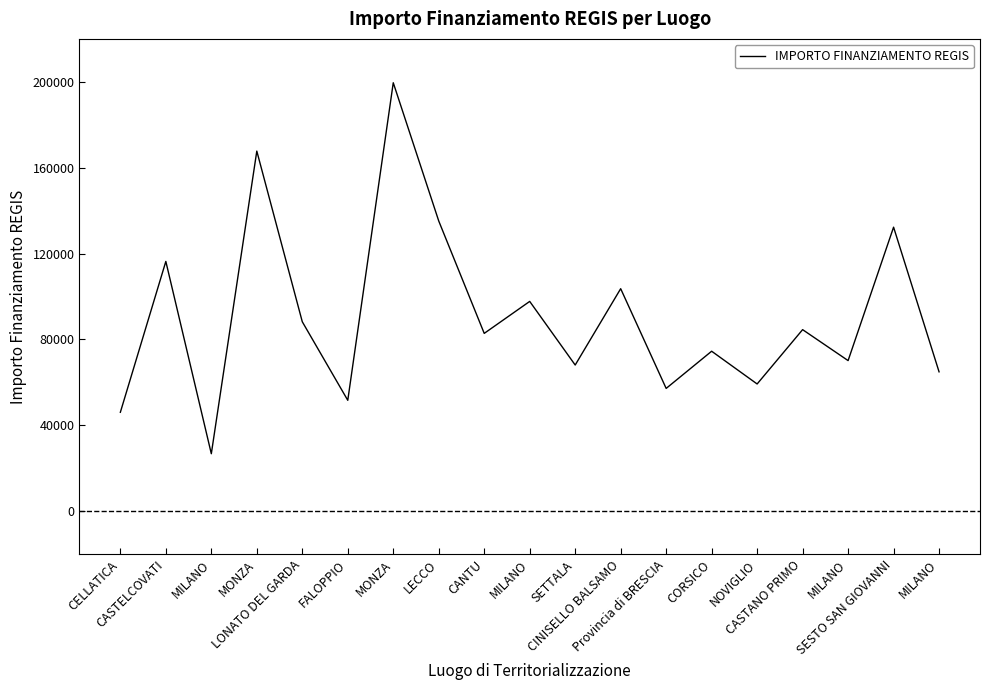

Does the chart have visible grid lines?

No